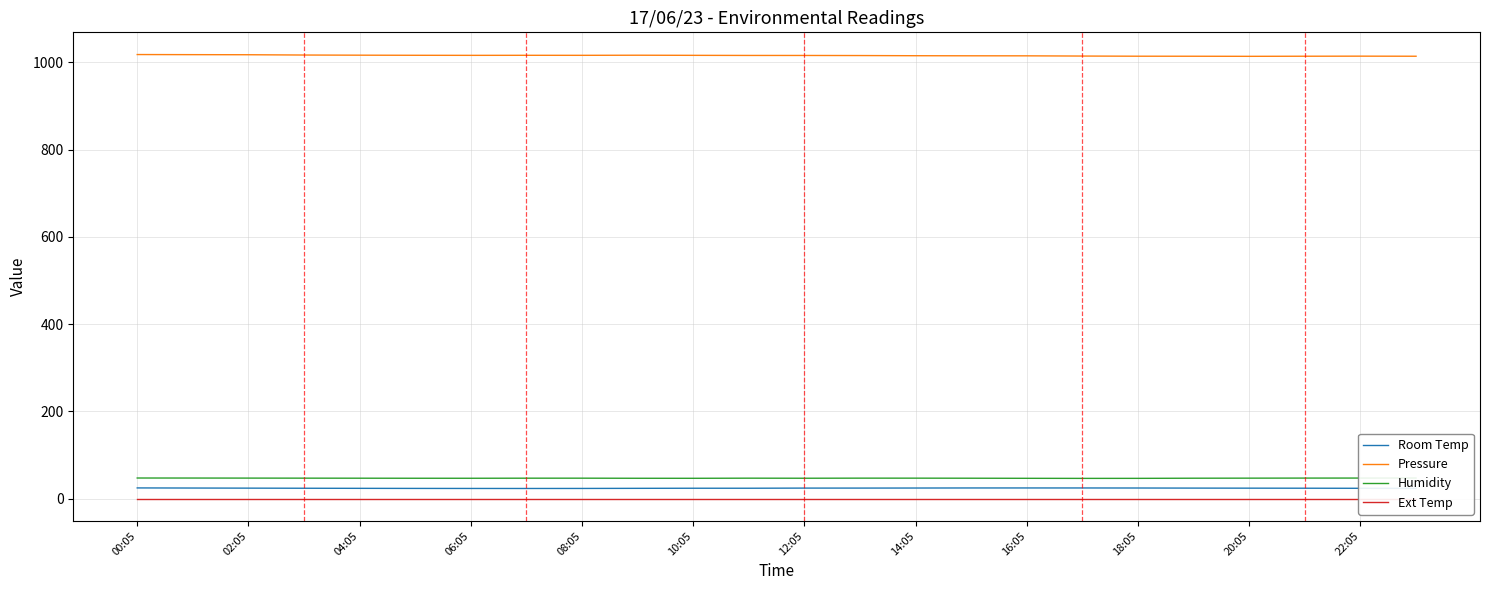

Reading left to right, list all the values displayed in this chart.

Room Temp: 24.8	24.5	24.3	24.0	23.8	23.7	23.6	23.5	23.6	23.8	24.1	24.1	24.4	24.4	24.5	24.7	24.7	24.7	24.6	24.4	24.2	24.1	23.9	23.8
Pressure: 1018.2	1018.0	1017.8	1017.1	1016.8	1016.5	1016.4	1016.5	1016.4	1016.7	1016.4	1016.2	1016.1	1015.9	1015.5	1015.4	1015.3	1014.8	1014.4	1014.3	1014.1	1014.4	1014.5	1014.4
Humidity: 47.5	47.4	47.3	47.2	47.1	46.9	46.9	47.1	47.1	46.9	46.8	47.1	47.0	47.2	47.2	47.0	46.8	46.6	46.7	47.0	47.2	47.3	47.4	47.5
Ext Temp: 0.0	0.0	0.0	0.0	0.0	0.0	0.0	0.0	0.0	0.0	0.0	0.0	0.0	0.0	0.0	0.0	0.0	0.0	0.0	0.0	0.0	0.0	0.0	0.0